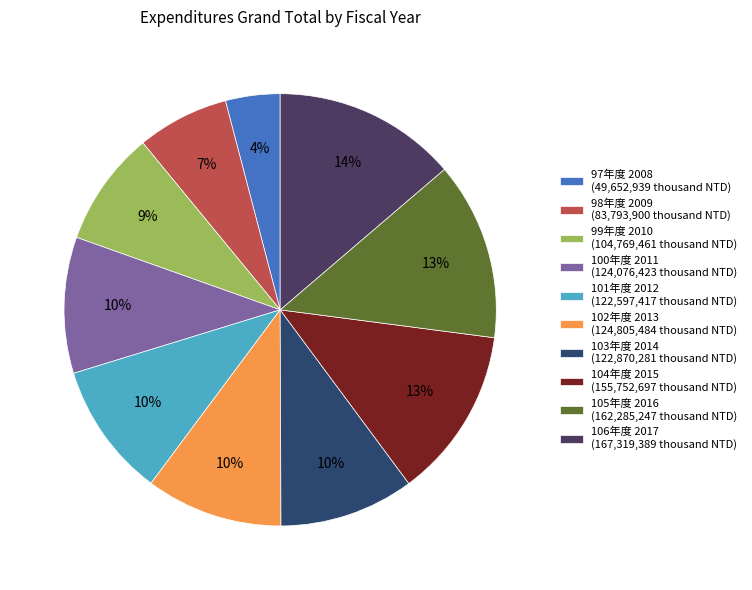

How many segments does this pie chart have?

10